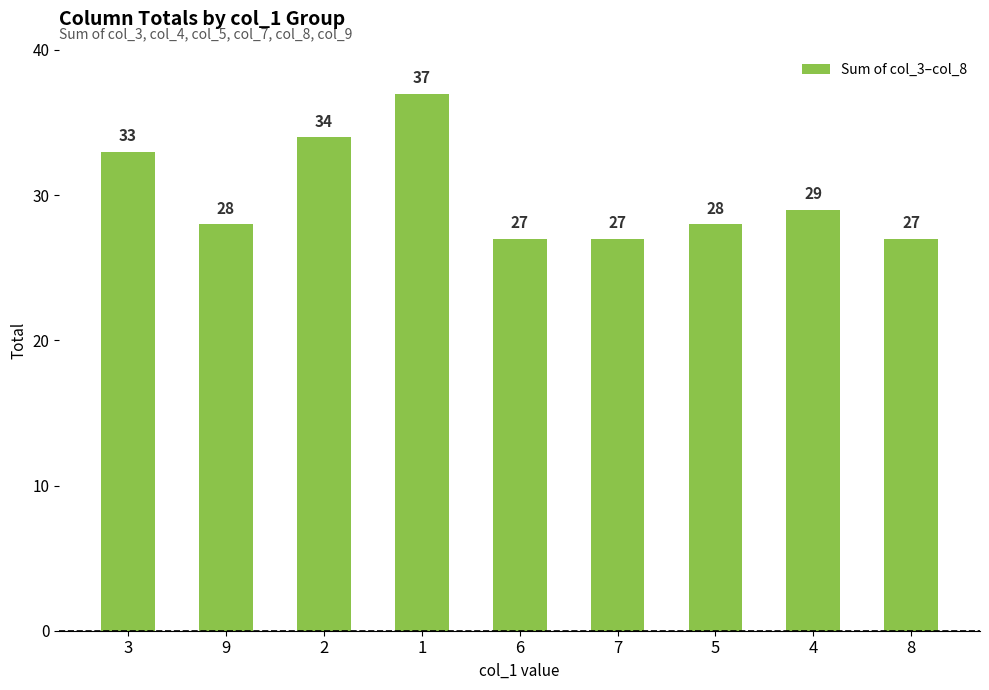

Which label corresponds to the largest value in the chart?

1